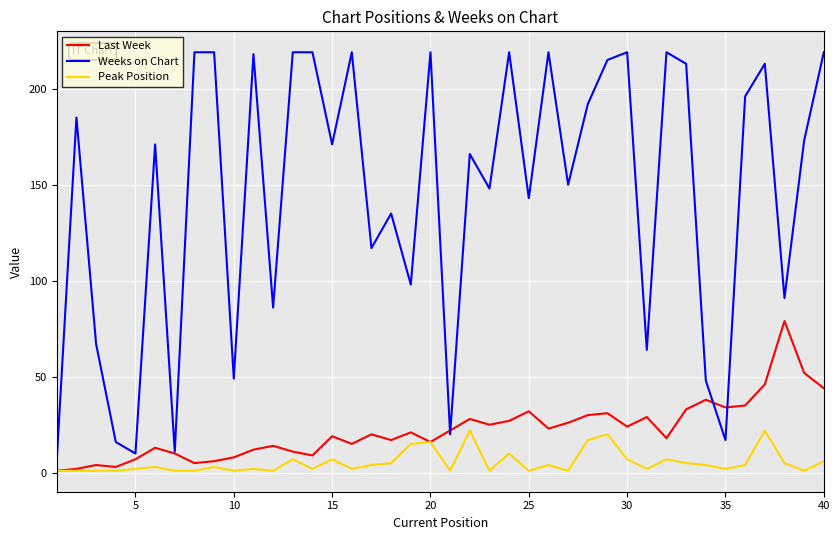

True or false: Weeks on Chart and Peak Position cross at least once.

False